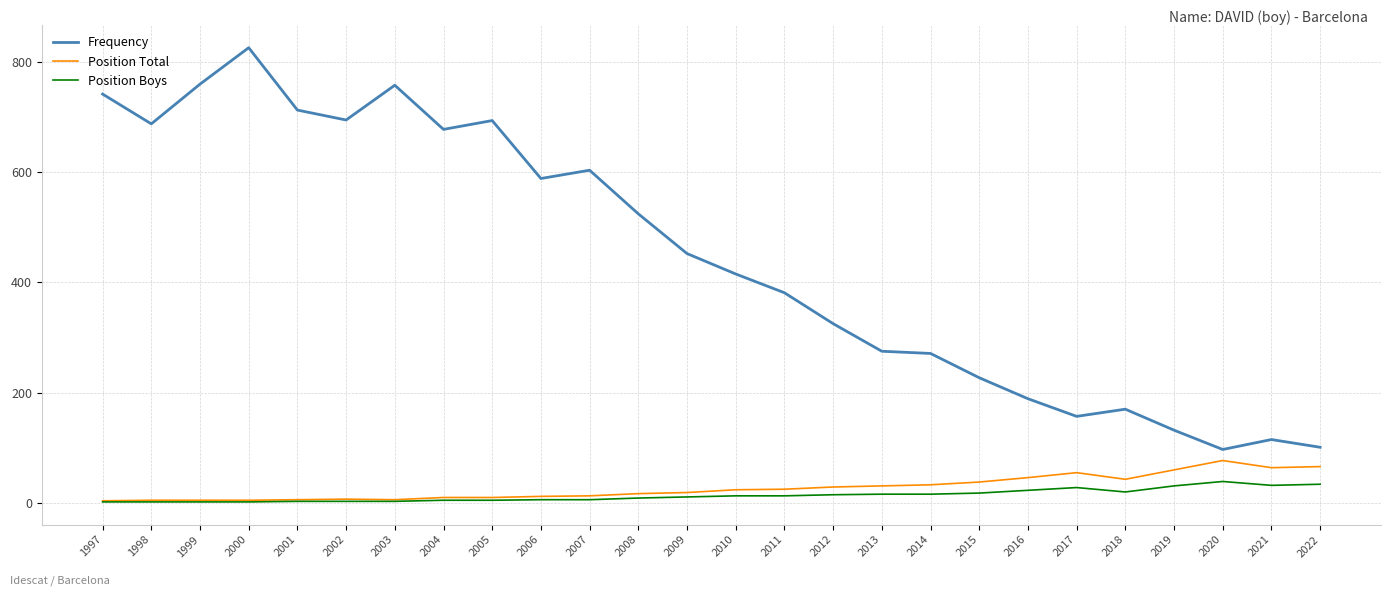

What is the average value of the Position Total series?

27